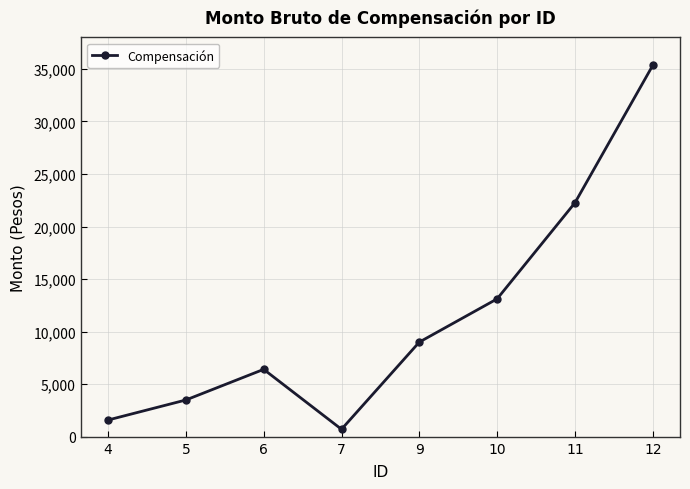

Is this an area chart (filled region under the line)?

No